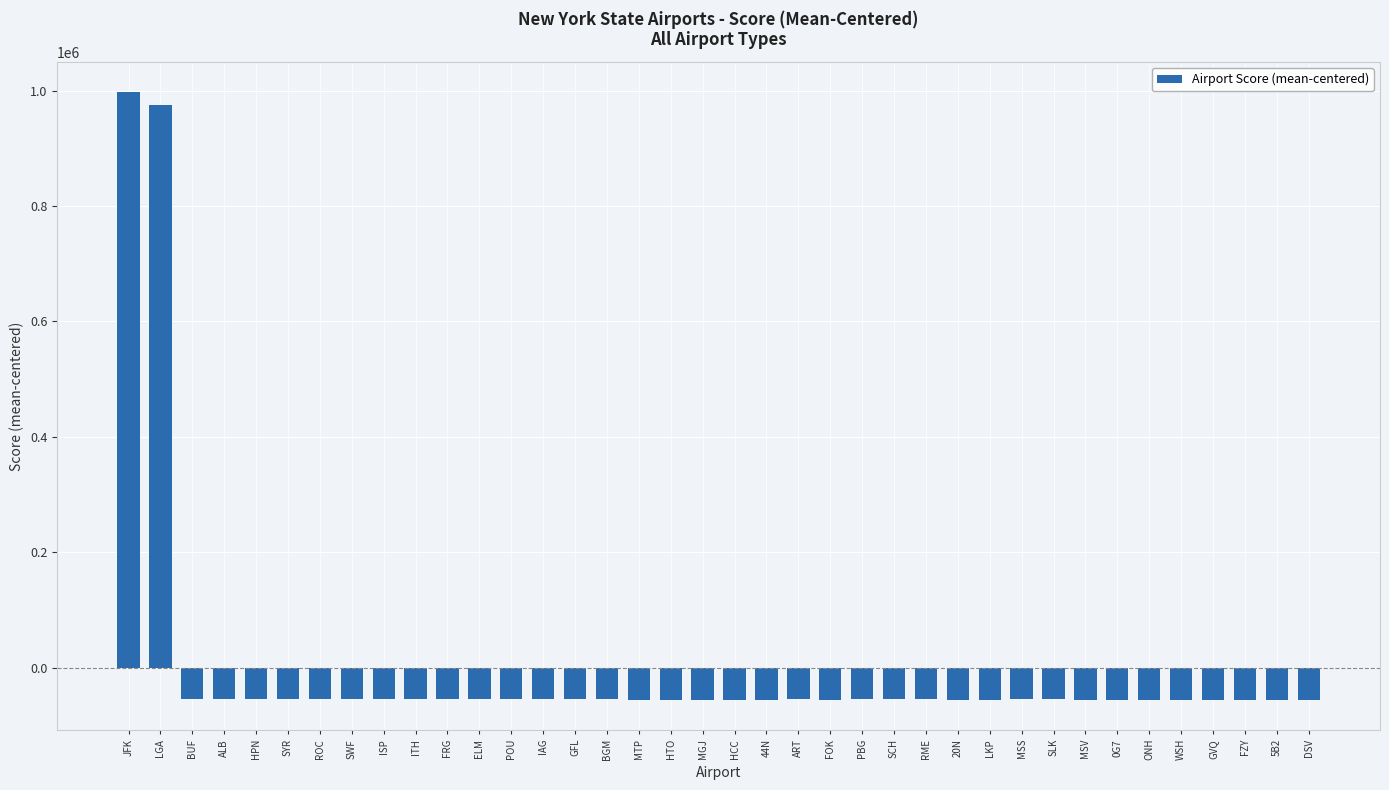

What is the maximum value shown in the chart?

996884.9